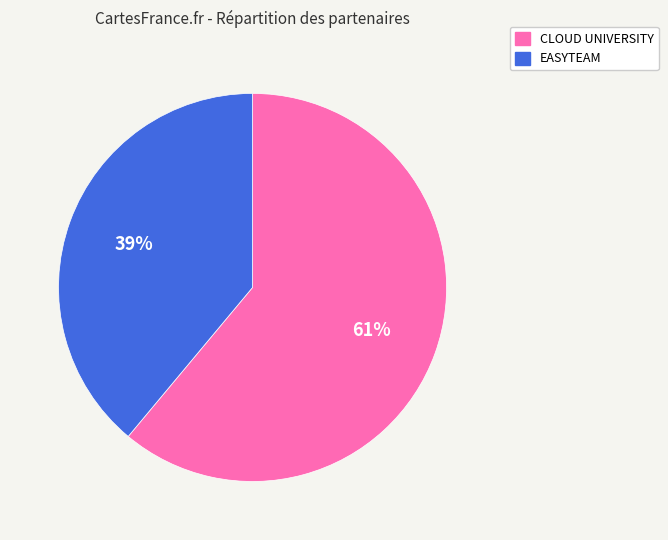

Is EASYTEAM the majority of the pie?

No